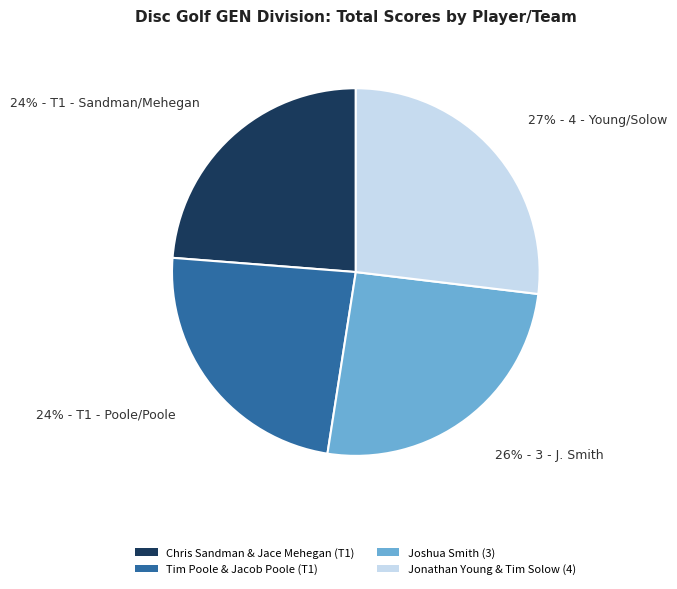

To the nearest percent, what portion does Joshua Smith (3) represent?

26%